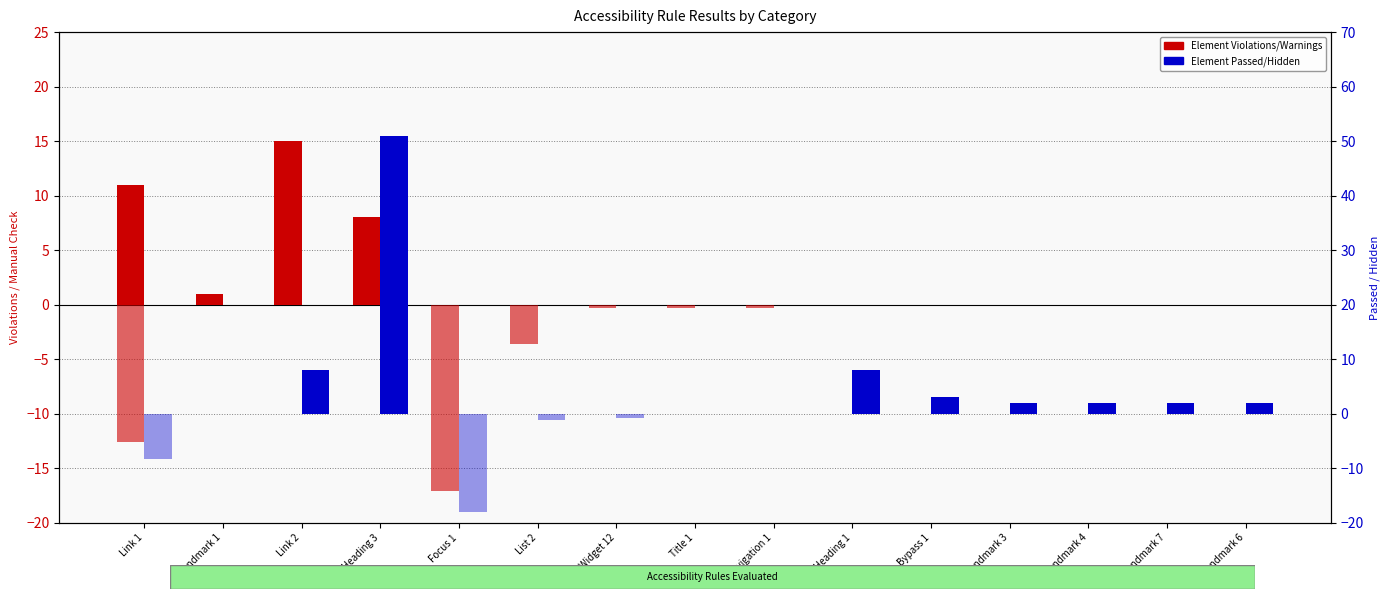

At which label does Element Violations/Warnings reach its peak?

Link 2